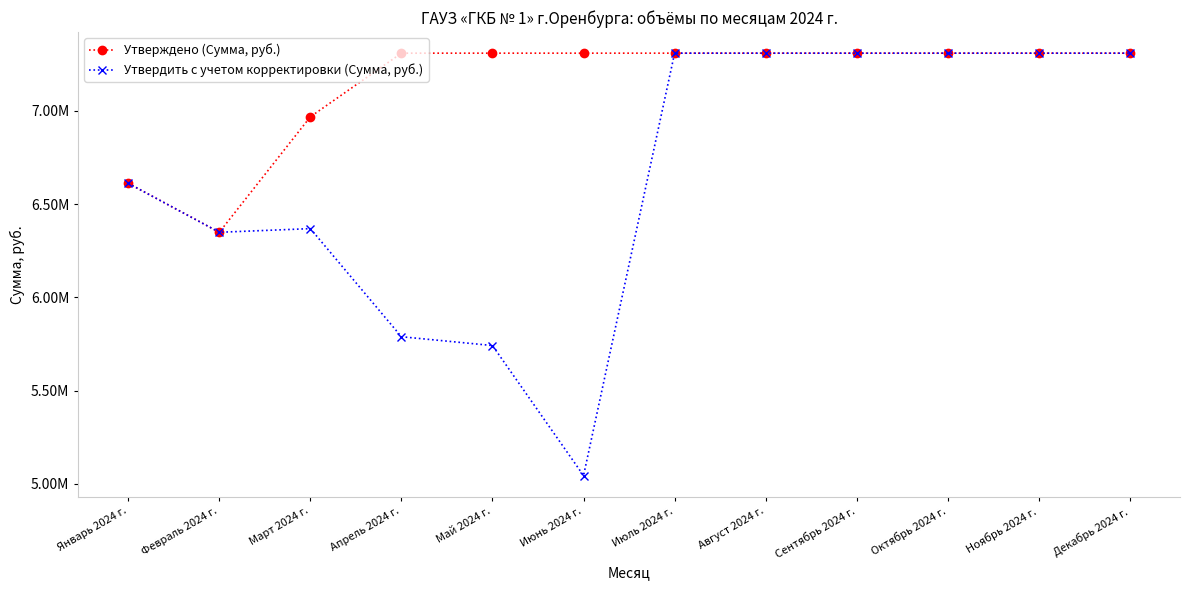

At which label does Утверждено (Сумма, руб.) first exceed 7309372?

Апрель 2024 г.